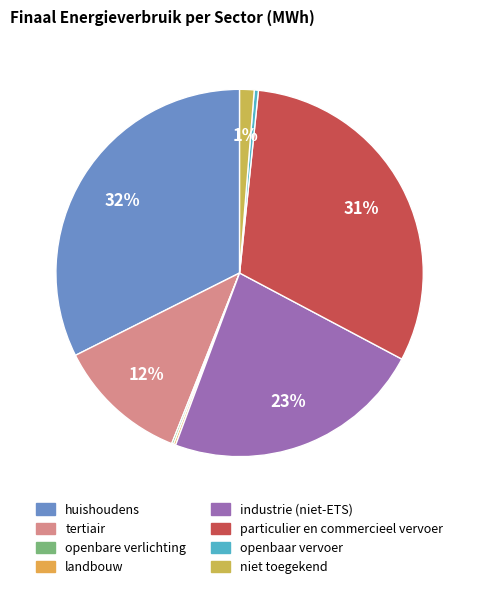

Which category has the biggest portion of the pie?

huishoudens